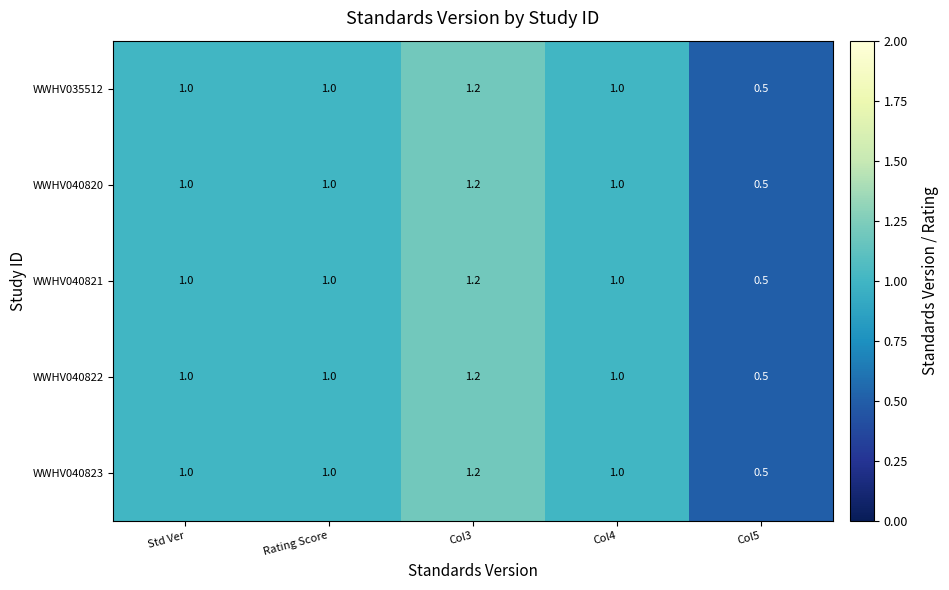

What is the sum of all WWHV040822 values?

4.7